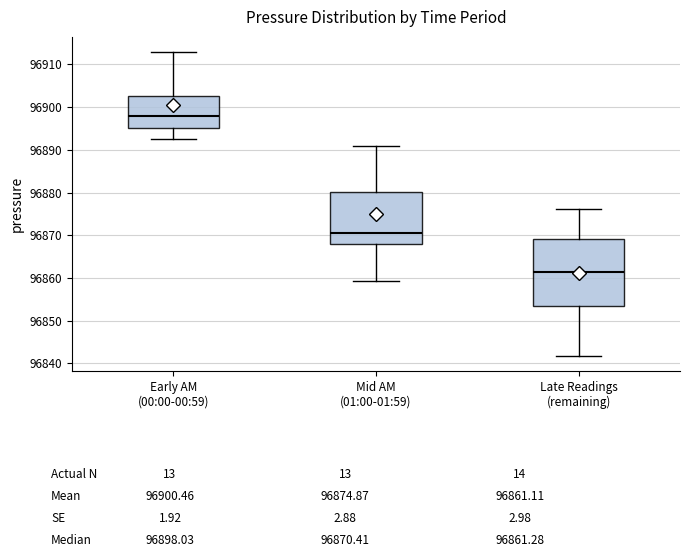

Reading left to right, transcribe this box plot: for each box, give where its median line is, the range the box spans, and where its two whiskers end, as read against the y-axis. The values are not printed on the chart, so give them approximately, as read against the axis.

Early AM (00:00-00:59): median 96898, box 96895 to 96903, whiskers 96893 to 96913
Mid AM (01:00-01:59): median 96870, box 96868 to 96880, whiskers 96859 to 96891
Late Readings (remaining): median 96861, box 96853 to 96869, whiskers 96842 to 96876